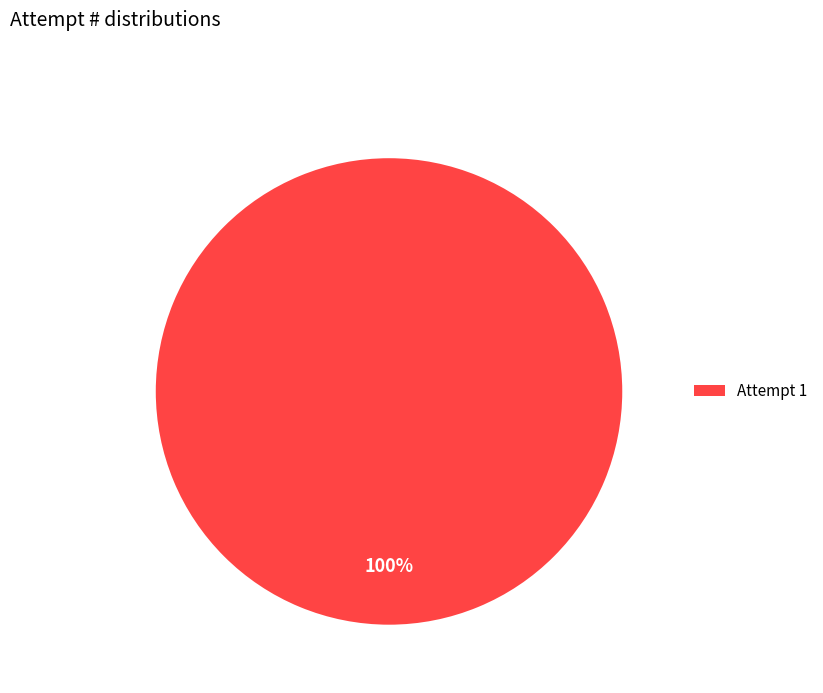

Count the number of slices in the pie.

1